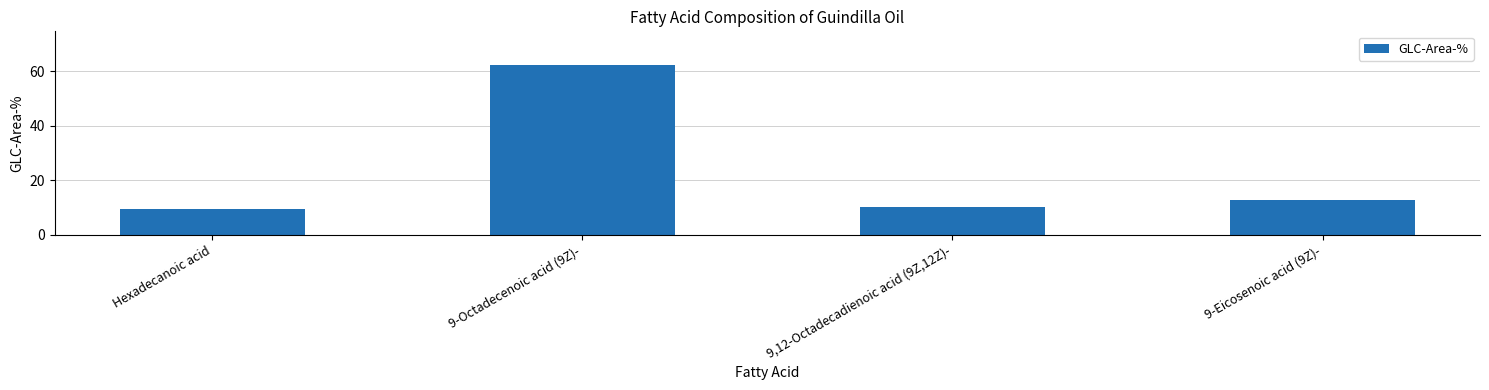

Where is the data nearest to the value 35?

9-Eicosenoic acid (9Z)-